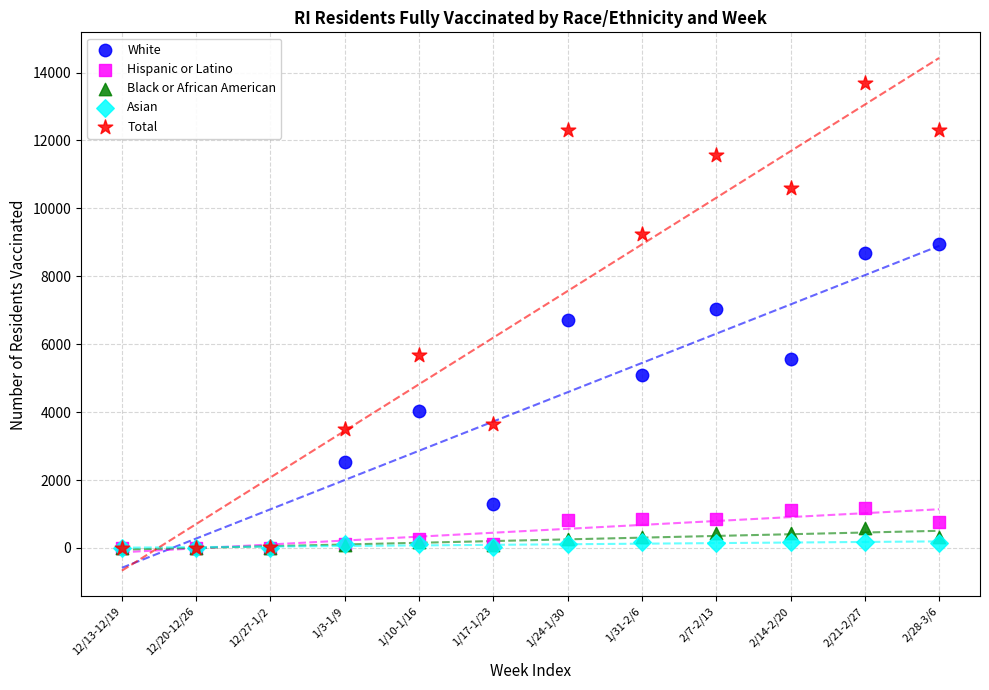

Which series has the largest Y range (max minus min)?

Total